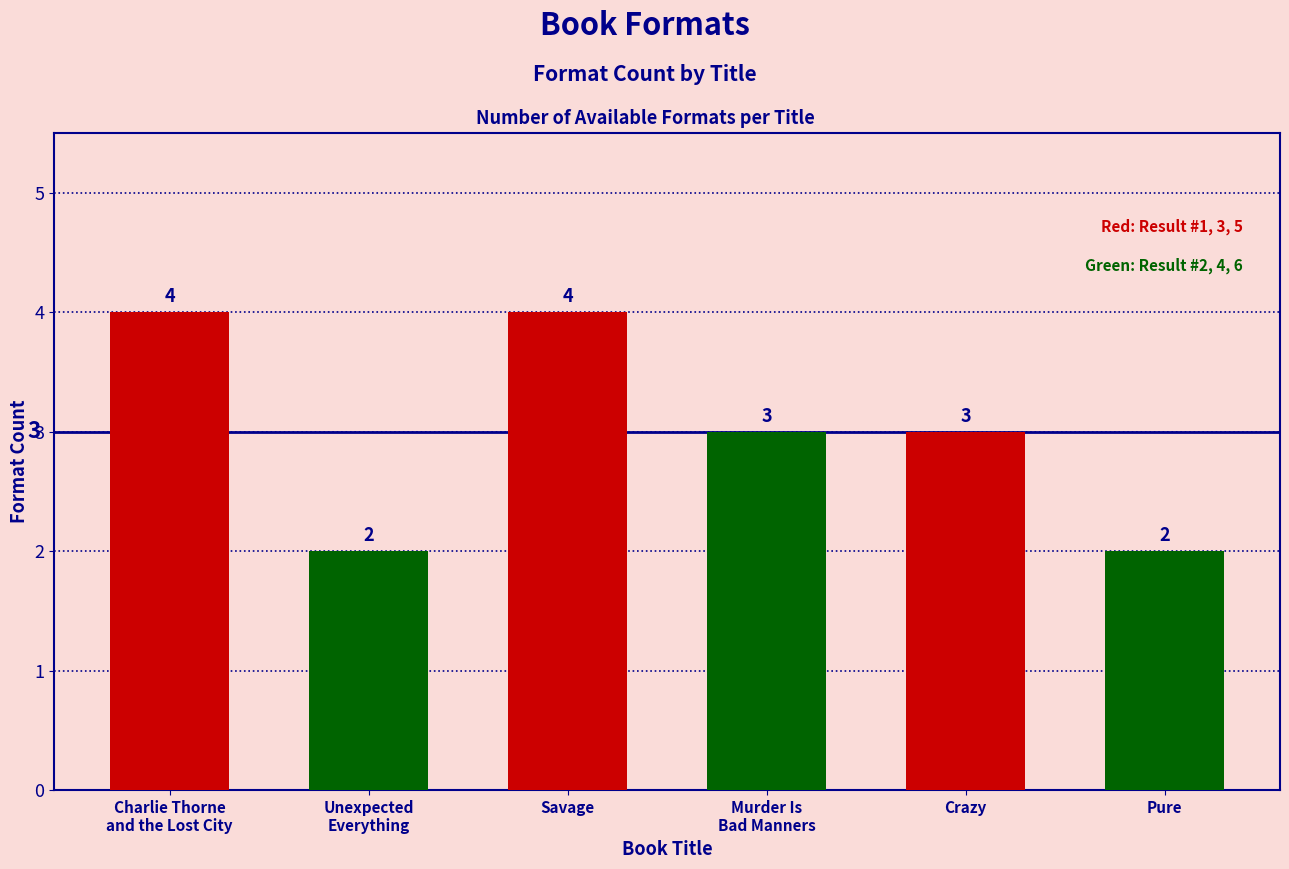

What is the average value?

3